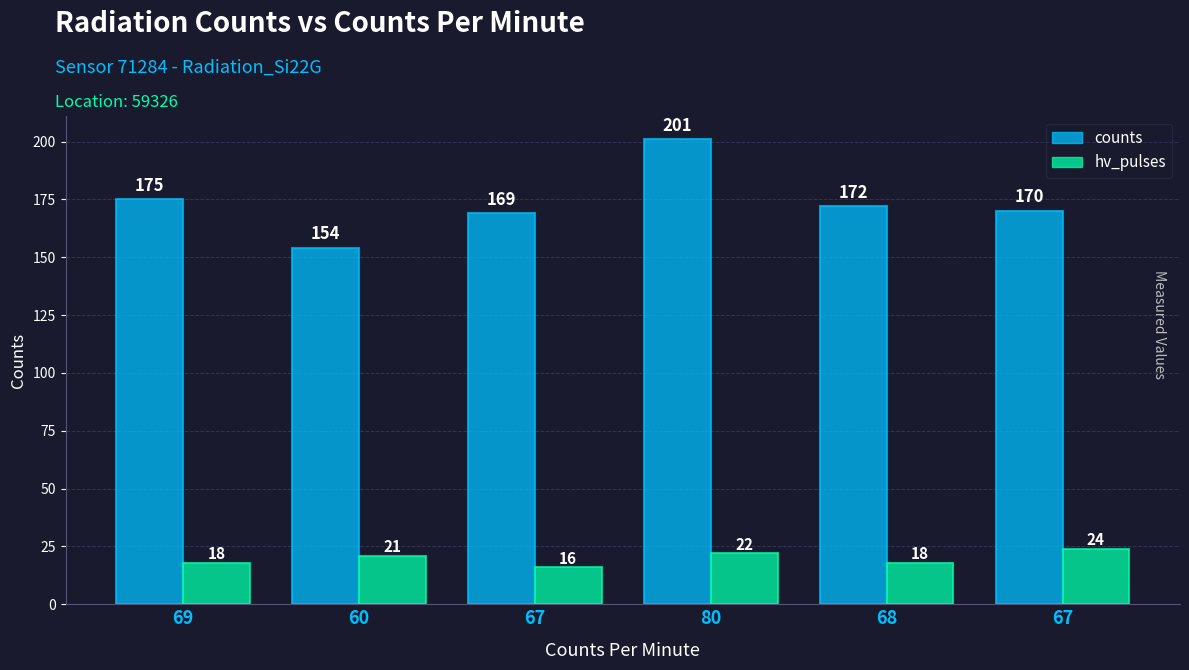

What is the label of the 3rd bar from the left?

67